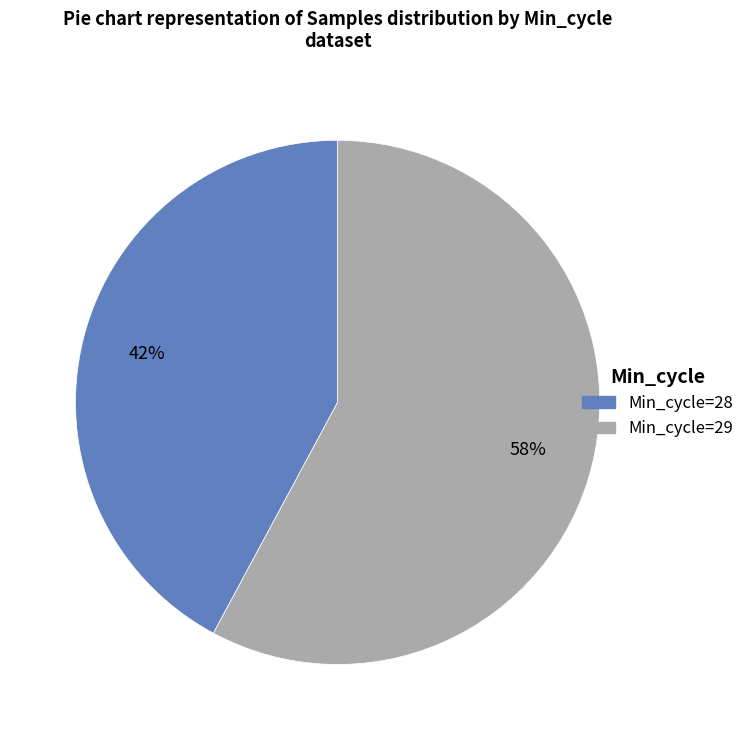

What is the ratio of the value at Min_cycle=28 to the value at Min_cycle=29?

0.7